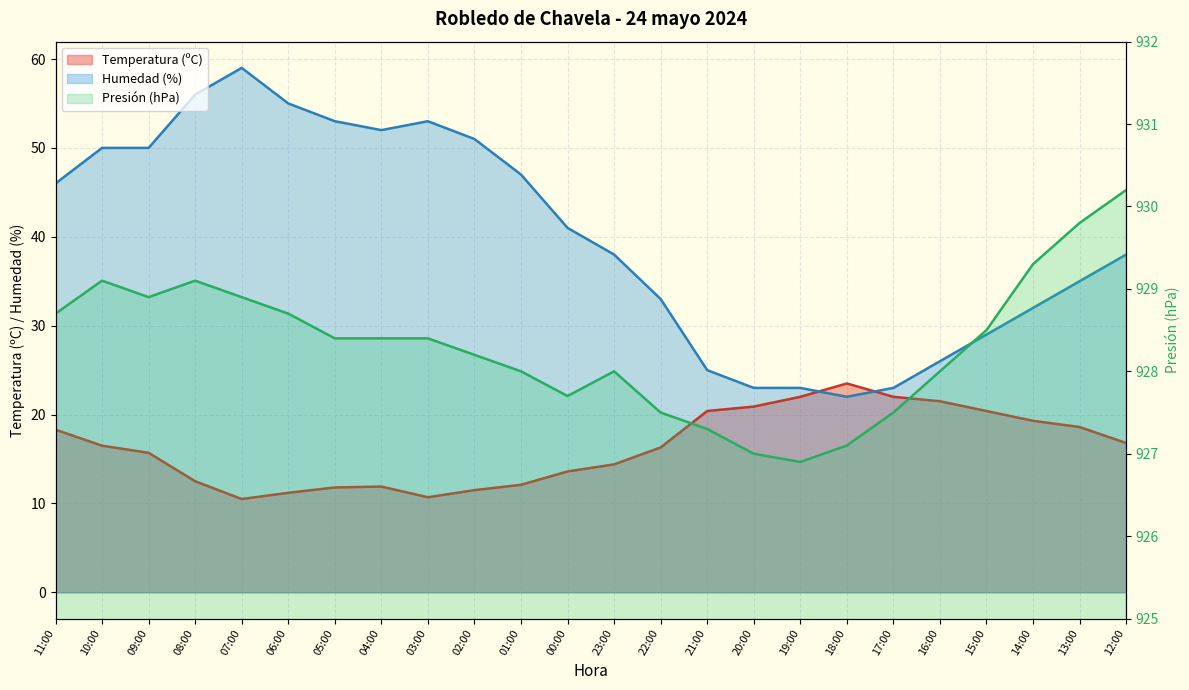

True or false: Presión (hPa) has more than 2 interior local peaks.

True